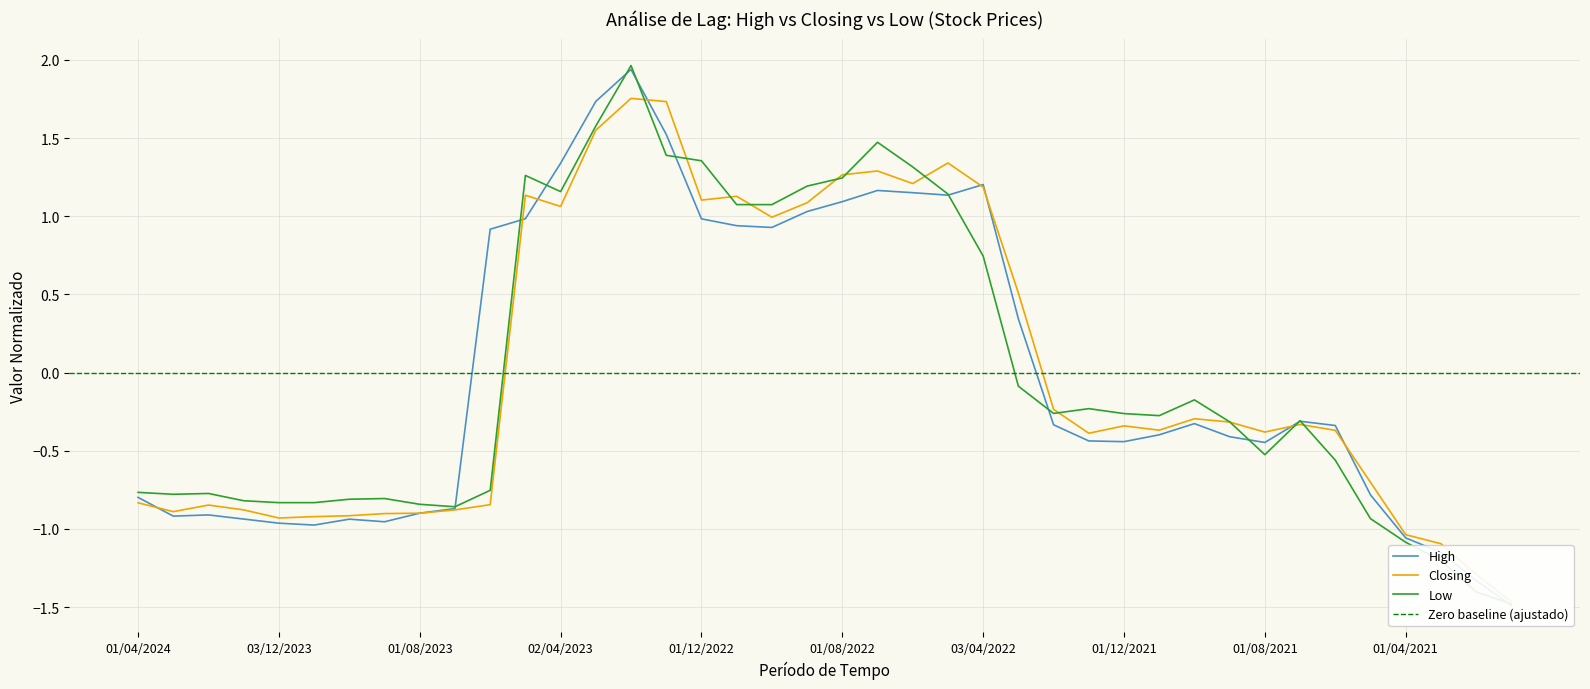

Reading left to right, extract all data points from this chart.

High: 01/04/2024=-0.8	03/03/2024=-0.9	01/02/2024=-0.9	02/01/2024=-0.9	03/12/2023=-1.0	01/11/2023=-1.0	01/10/2023=-0.9	03/09/2023=-1.0	01/08/2023=-0.9	02/07/2023=-0.9	04/06/2023=0.9	01/05/2023=1.0	02/04/2023=1.3	01/03/2023=1.7	01/02/2023=1.9	02/01/2023=1.5	01/12/2022=1.0	01/11/2022=0.9	02/10/2022=0.9	01/09/2022=1.0	01/08/2022=1.1	03/07/2022=1.2	01/06/2022=1.2	08/05/2022=1.1	03/04/2022=1.2	01/03/2022=0.3	01/02/2022=-0.3	02/01/2022=-0.4	01/12/2021=-0.4	01/11/2021=-0.4	03/10/2021=-0.3	01/09/2021=-0.4	01/08/2021=-0.4	01/07/2021=-0.3	01/06/2021=-0.3	02/05/2021=-0.8	01/04/2021=-1.1	01/03/2021=-1.1	01/02/2021=-1.3	03/01/2021=-1.5
Closing: 01/04/2024=-0.8	03/03/2024=-0.9	01/02/2024=-0.8	02/01/2024=-0.9	03/12/2023=-0.9	01/11/2023=-0.9	01/10/2023=-0.9	03/09/2023=-0.9	01/08/2023=-0.9	02/07/2023=-0.9	04/06/2023=-0.8	01/05/2023=1.1	02/04/2023=1.1	01/03/2023=1.6	01/02/2023=1.8	02/01/2023=1.7	01/12/2022=1.1	01/11/2022=1.1	02/10/2022=1.0	01/09/2022=1.1	01/08/2022=1.3	03/07/2022=1.3	01/06/2022=1.2	08/05/2022=1.3	03/04/2022=1.2	01/03/2022=0.5	01/02/2022=-0.2	02/01/2022=-0.4	01/12/2021=-0.3	01/11/2021=-0.4	03/10/2021=-0.3	01/09/2021=-0.3	01/08/2021=-0.4	01/07/2021=-0.3	01/06/2021=-0.4	02/05/2021=-0.7	01/04/2021=-1.0	01/03/2021=-1.1	01/02/2021=-1.3	03/01/2021=-1.5
Low: 01/04/2024=-0.8	03/03/2024=-0.8	01/02/2024=-0.8	02/01/2024=-0.8	03/12/2023=-0.8	01/11/2023=-0.8	01/10/2023=-0.8	03/09/2023=-0.8	01/08/2023=-0.8	02/07/2023=-0.9	04/06/2023=-0.8	01/05/2023=1.3	02/04/2023=1.2	01/03/2023=1.6	01/02/2023=2.0	02/01/2023=1.4	01/12/2022=1.4	01/11/2022=1.1	02/10/2022=1.1	01/09/2022=1.2	01/08/2022=1.2	03/07/2022=1.5	01/06/2022=1.3	08/05/2022=1.1	03/04/2022=0.7	01/03/2022=-0.1	01/02/2022=-0.3	02/01/2022=-0.2	01/12/2021=-0.3	01/11/2021=-0.3	03/10/2021=-0.2	01/09/2021=-0.3	01/08/2021=-0.5	01/07/2021=-0.3	01/06/2021=-0.6	02/05/2021=-0.9	01/04/2021=-1.1	01/03/2021=-1.2	01/02/2021=-1.4	03/01/2021=-1.5